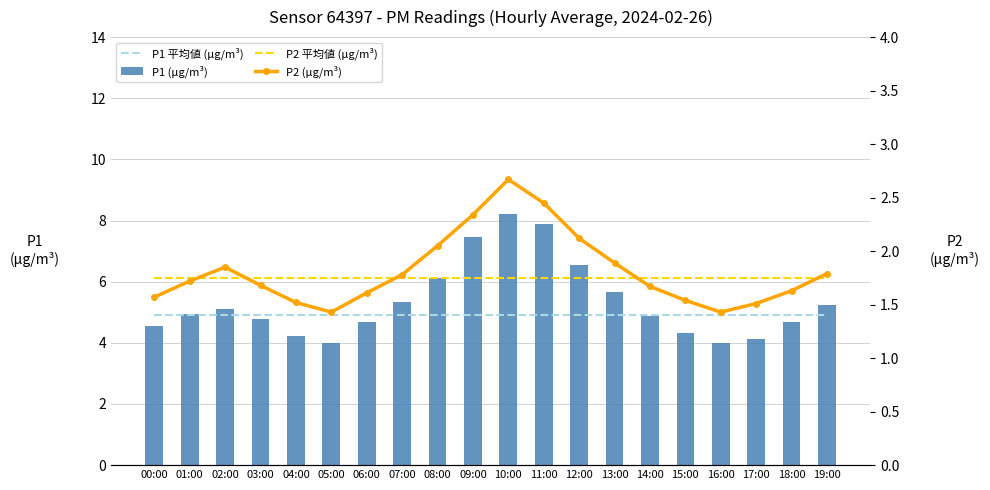

Reading left to right, what are all the values shown in this chart?

P1 平均値 (µg/m³): 00:00=4.9	01:00=4.9	02:00=4.9	03:00=4.9	04:00=4.9	05:00=4.9	06:00=4.9	07:00=4.9	08:00=4.9	09:00=4.9	10:00=4.9	11:00=4.9	12:00=4.9	13:00=4.9	14:00=4.9	15:00=4.9	16:00=4.9	17:00=4.9	18:00=4.9	19:00=4.9
P1 (µg/m³): 00:00=4.6	01:00=4.9	02:00=5.1	03:00=4.8	04:00=4.2	05:00=4.0	06:00=4.7	07:00=5.3	08:00=6.1	09:00=7.5	10:00=8.2	11:00=7.9	12:00=6.5	13:00=5.7	14:00=4.9	15:00=4.3	16:00=4.0	17:00=4.1	18:00=4.7	19:00=5.2
P2 平均値 (µg/m³): 00:00=1.8	01:00=1.8	02:00=1.8	03:00=1.8	04:00=1.8	05:00=1.8	06:00=1.8	07:00=1.8	08:00=1.8	09:00=1.8	10:00=1.8	11:00=1.8	12:00=1.8	13:00=1.8	14:00=1.8	15:00=1.8	16:00=1.8	17:00=1.8	18:00=1.8	19:00=1.8
P2 (µg/m³): 00:00=1.6	01:00=1.7	02:00=1.9	03:00=1.7	04:00=1.5	05:00=1.4	06:00=1.6	07:00=1.8	08:00=2.0	09:00=2.3	10:00=2.7	11:00=2.5	12:00=2.1	13:00=1.9	14:00=1.7	15:00=1.5	16:00=1.4	17:00=1.5	18:00=1.6	19:00=1.8